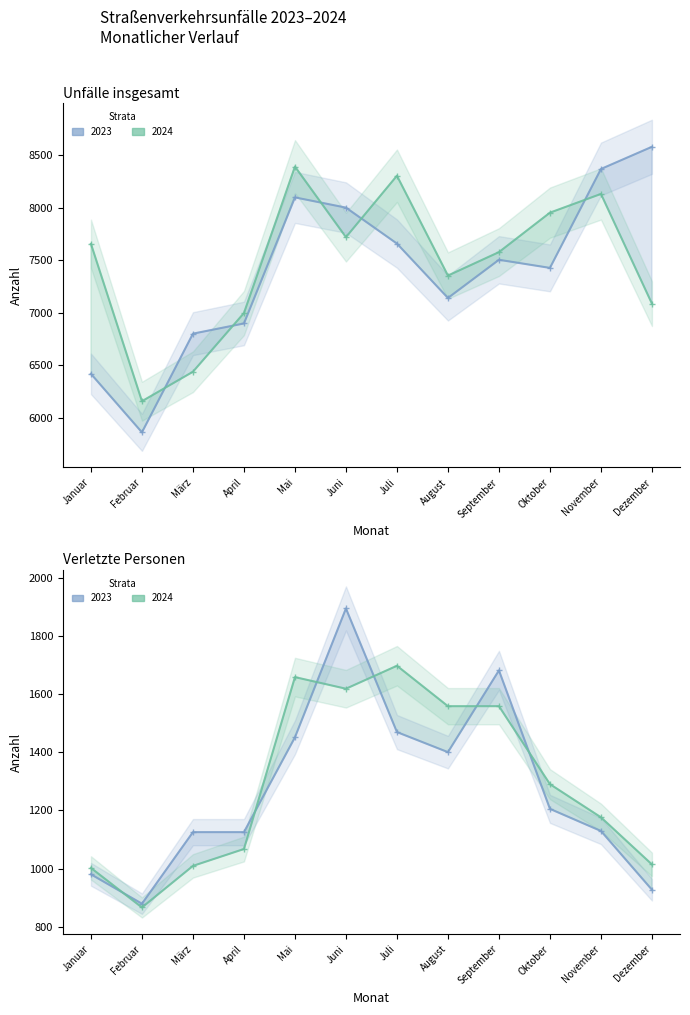

Which category has the lowest value in the Verletzte 2024 series?

Februar